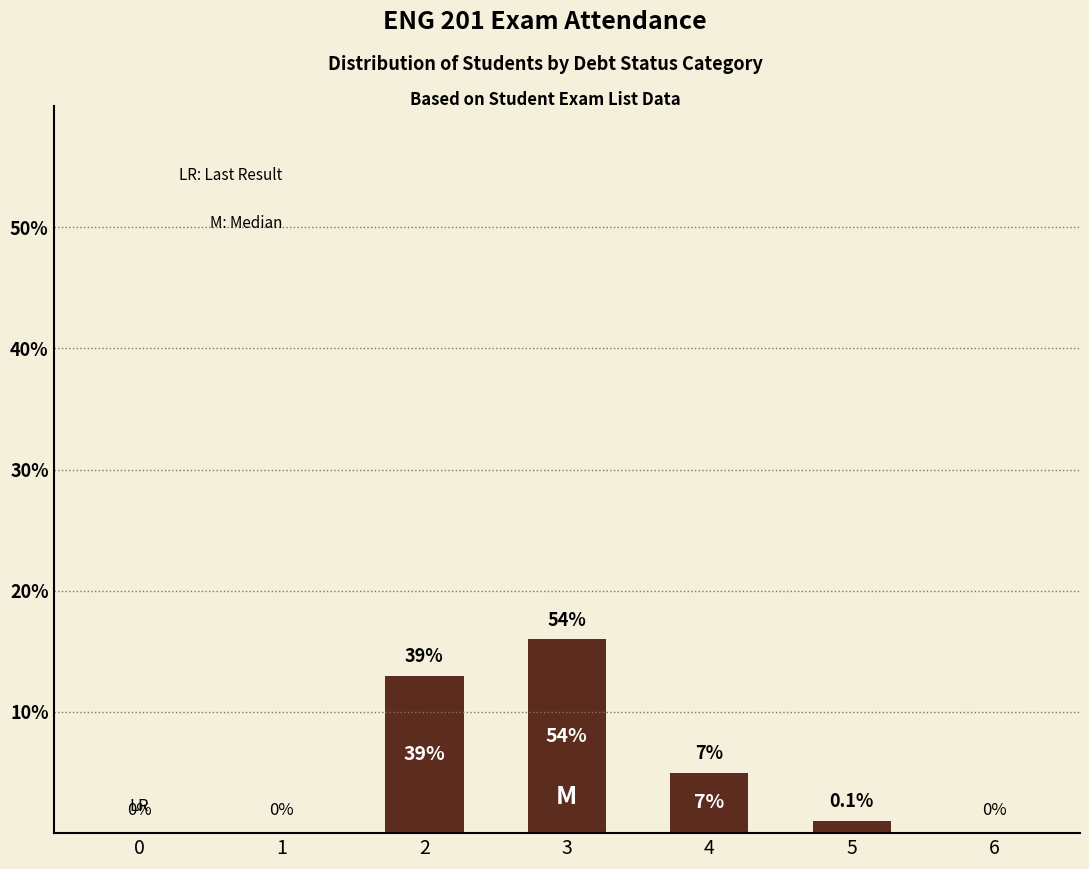

Are the bars horizontal?

No